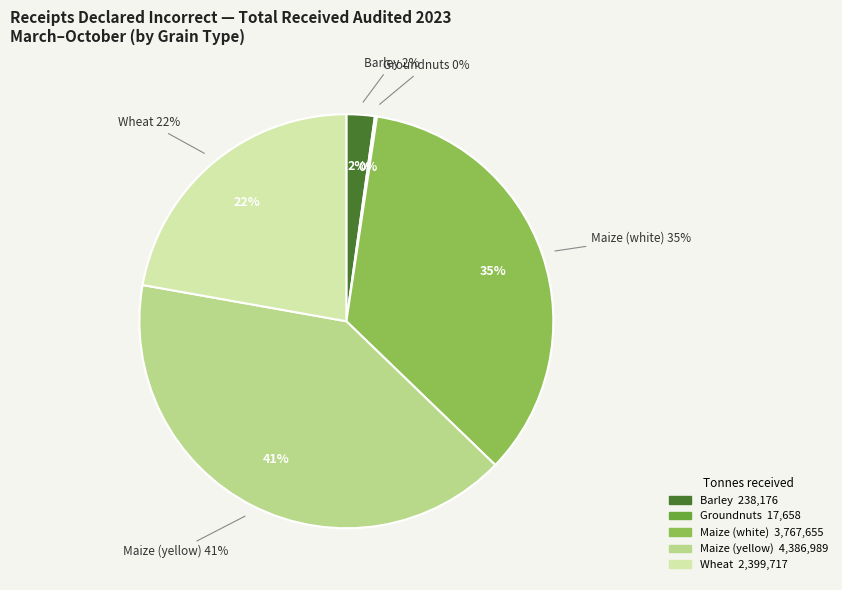

To the nearest percent, what is the difference between the largest and smallest slice percentages?

40%